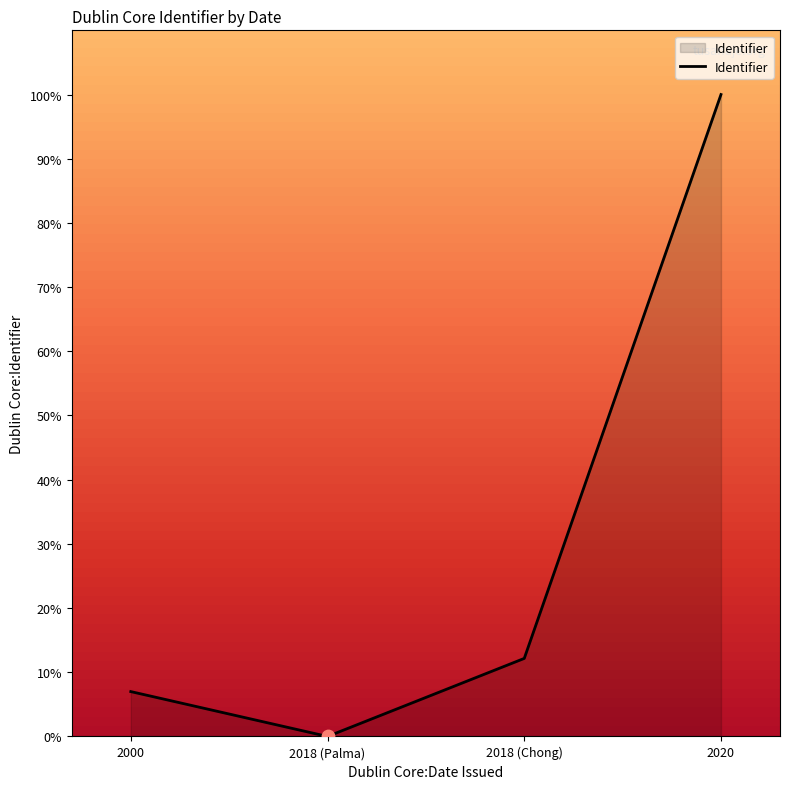

What is the change in value from 2018 (Chong) to 2020?

+87.8